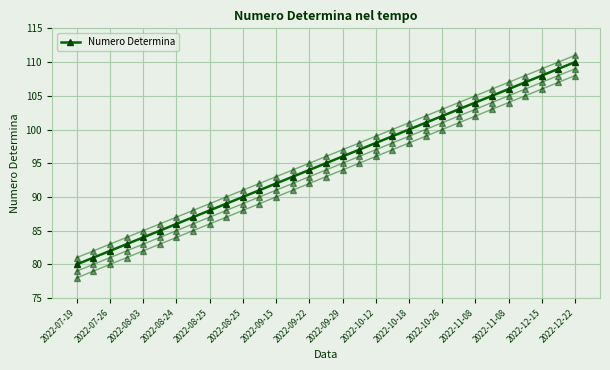

What is the minimum value shown in the chart?

80